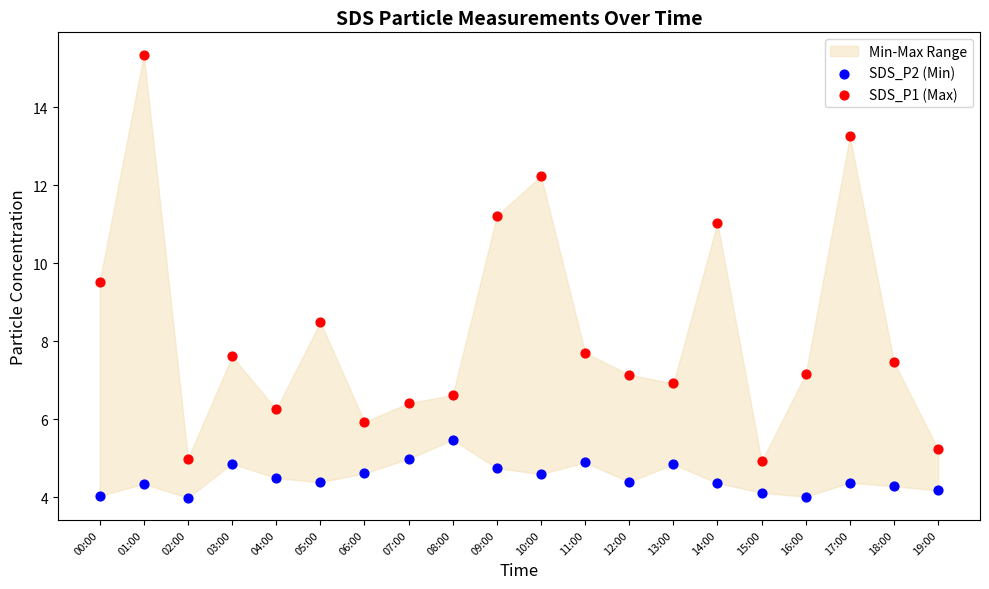

Which series contains the highest Y value?

SDS_P1 (Max)